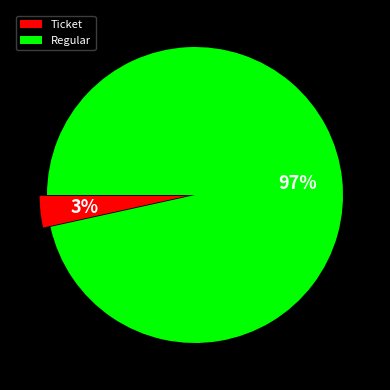

Is there any slice that represents more than half of the pie?

Yes